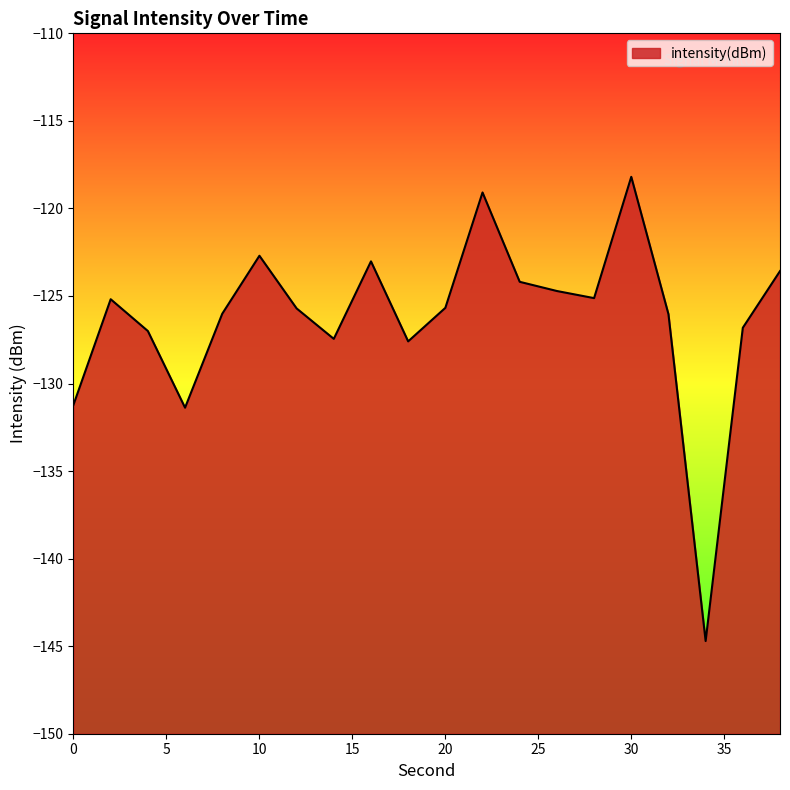

What is the change in value from 2 to 38?

+1.6